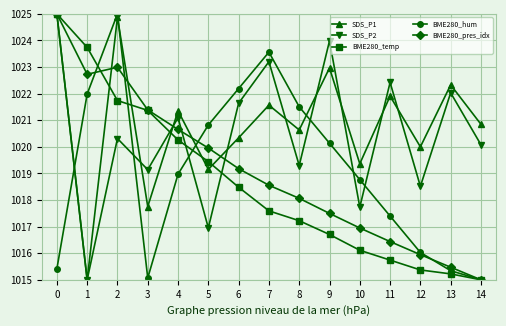

At which label does SDS_P2 reach its minimum?

1